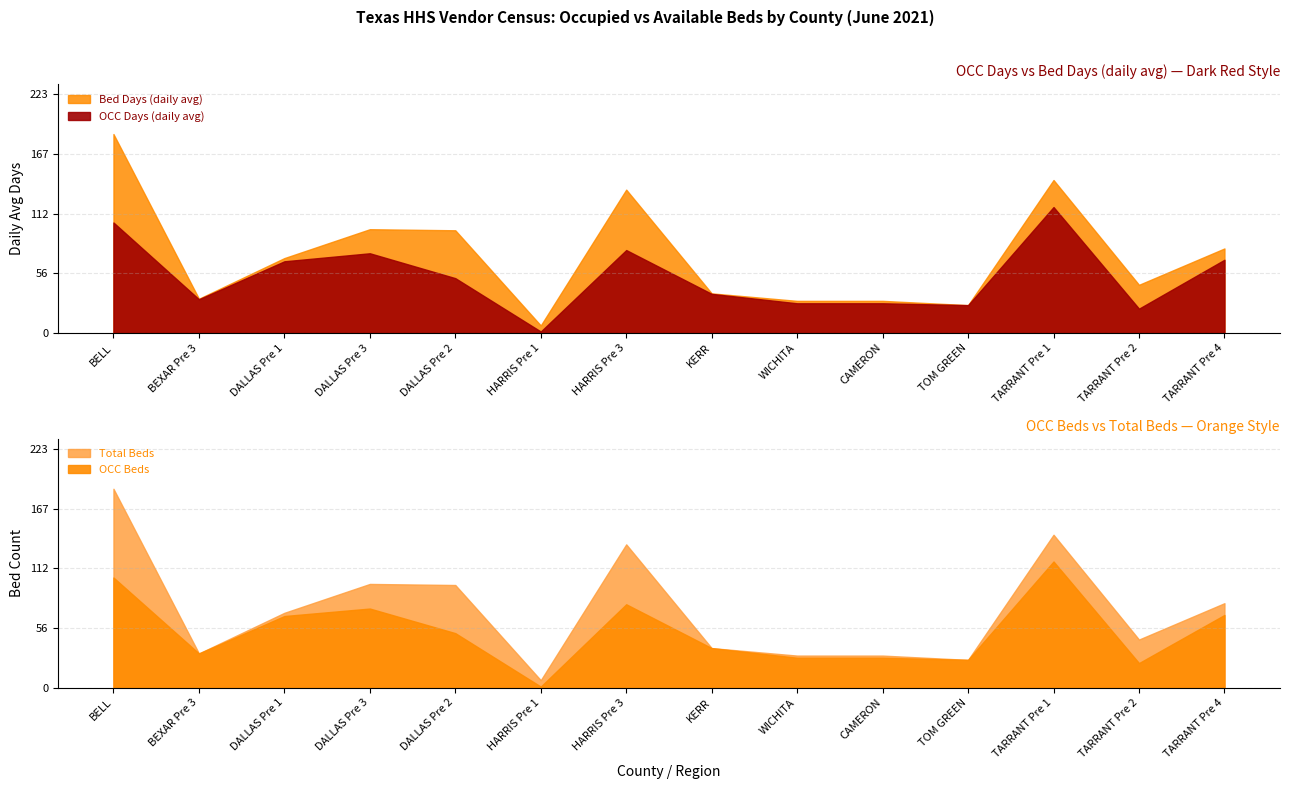

What is the average value of the Beds series?

72